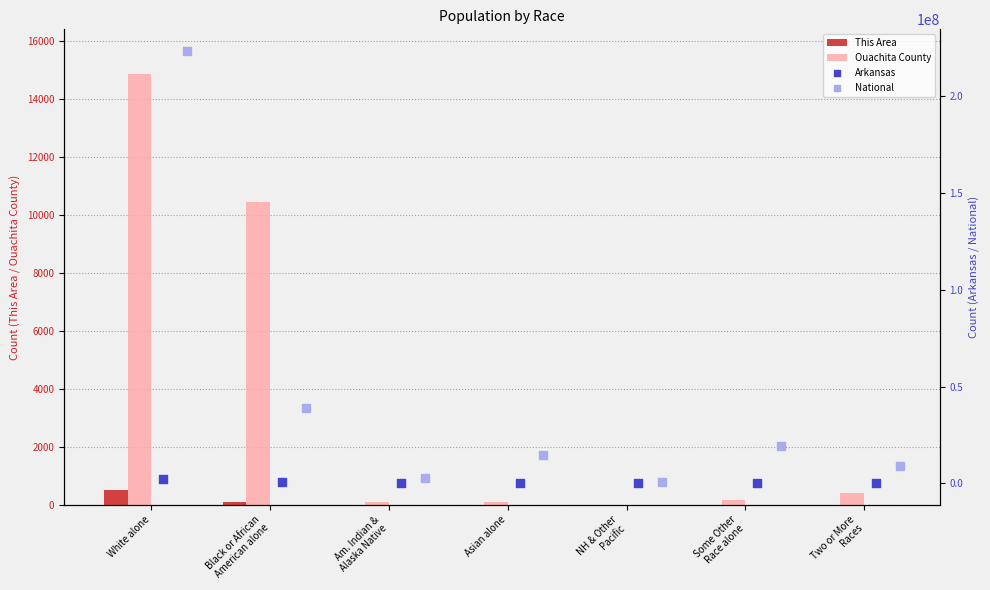

Which series reaches the minimum Y coordinate?

This Area